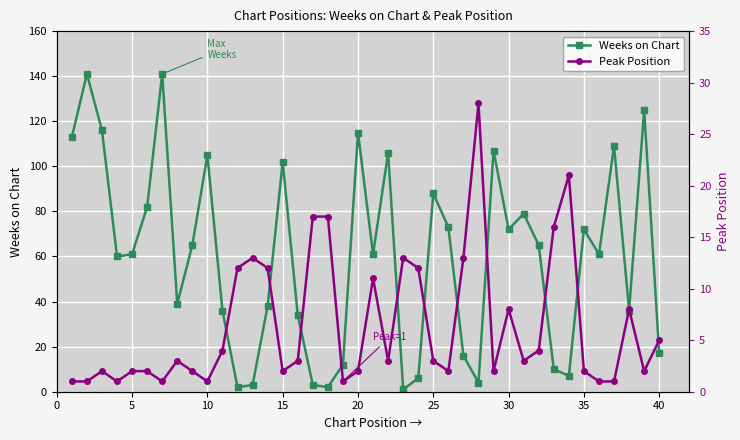

What is the value of the Peak Position point at the 22nd from the left?

3